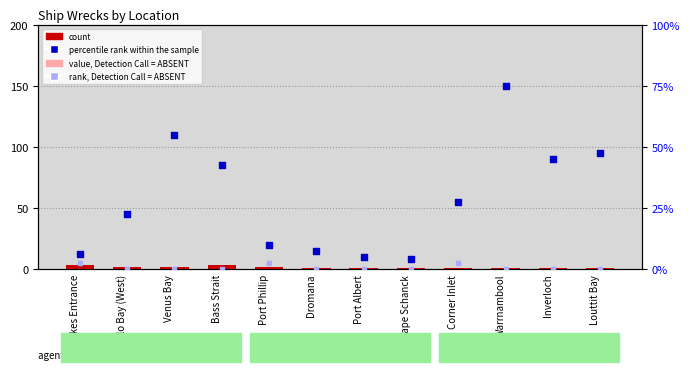

Is the value of rank, Detection Call = ABSENT at Corner Inlet greater than the value of percentile rank within the sample at Bass Strait?

No